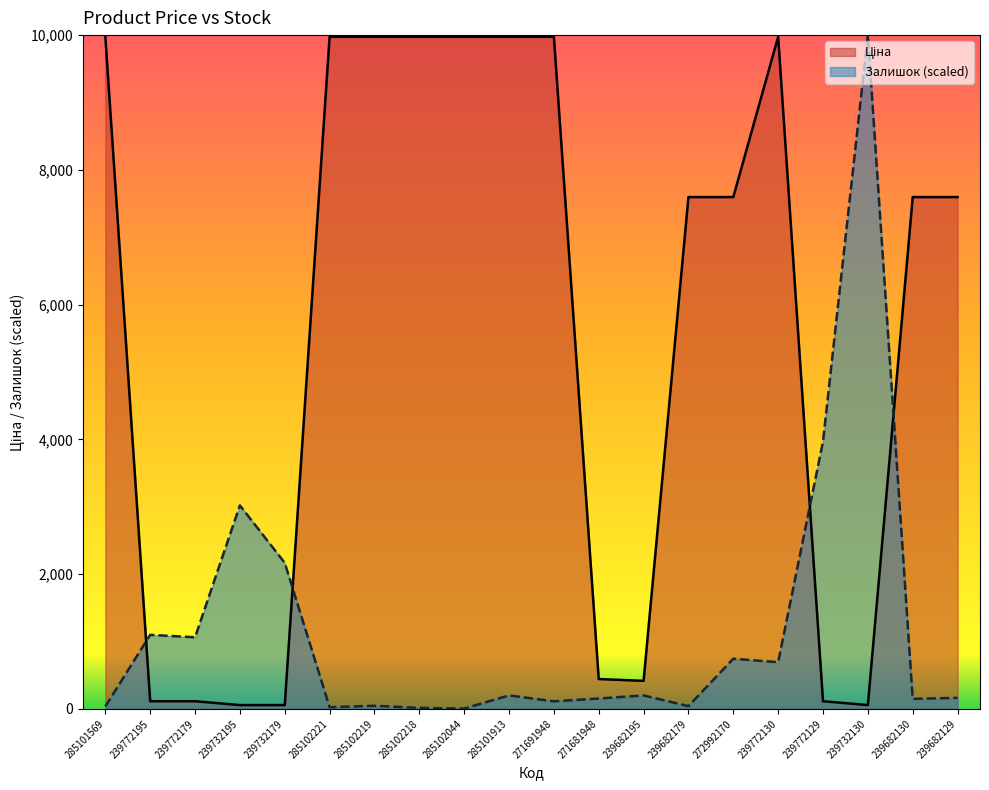

How many interior local valleys does the Ціна series have?

2